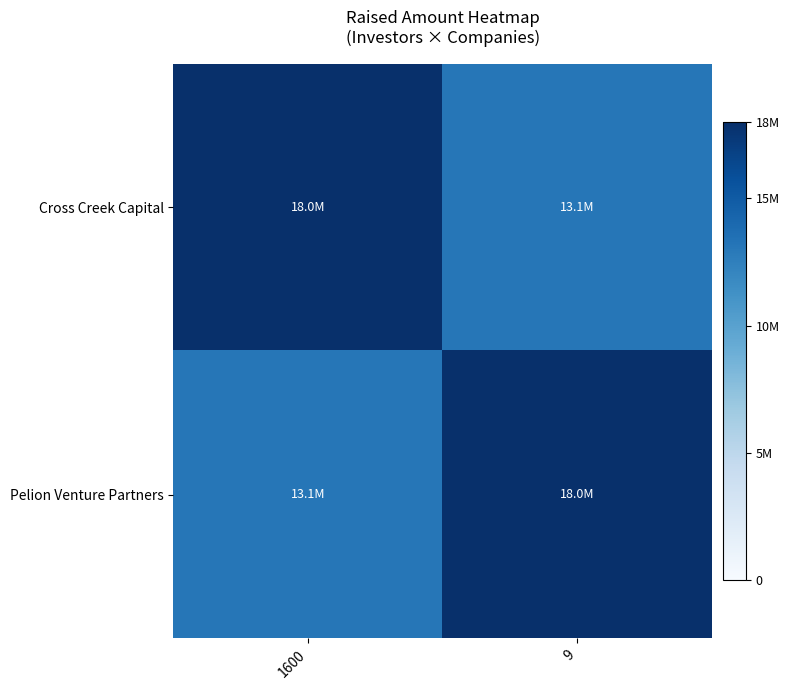

Reading left to right, transcribe all the data shown in this chart.

Cross Creek Capital: 1600=18000000	9=13100000
Pelion Venture Partners: 1600=13100000	9=18000000